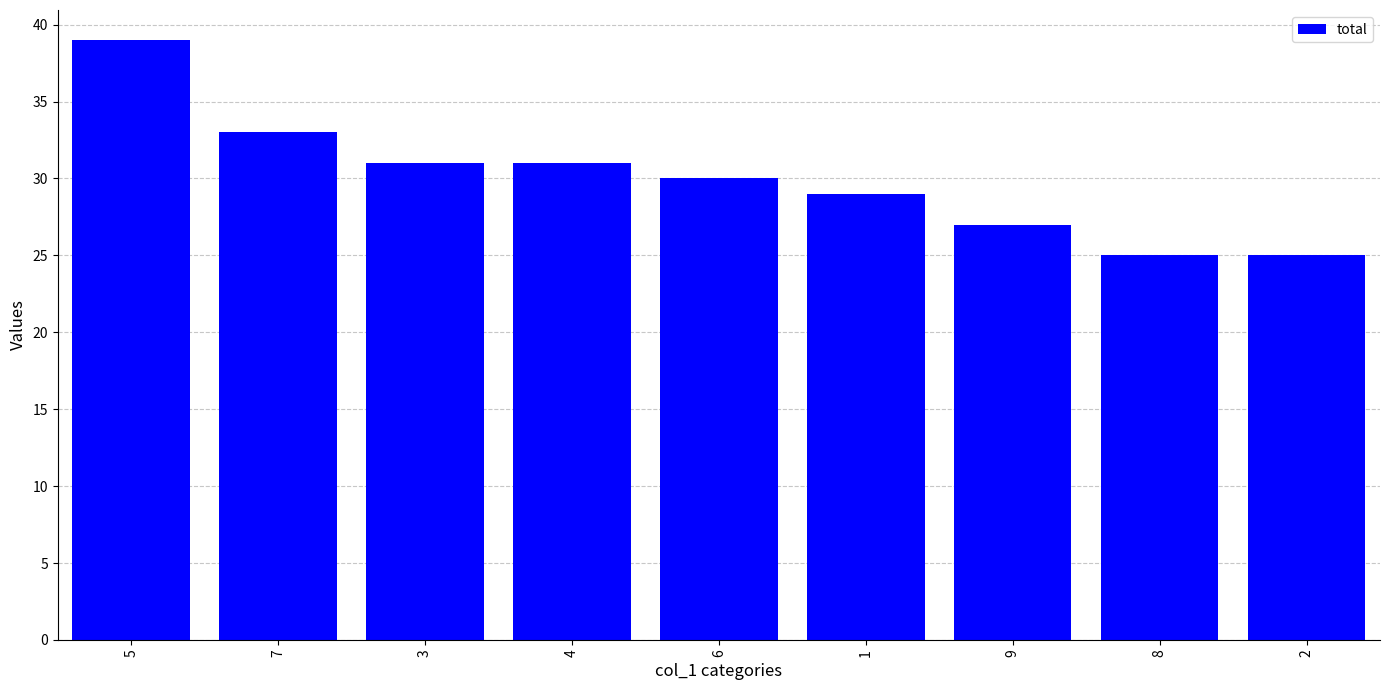

What is the difference between the values at 9 and 8?

2